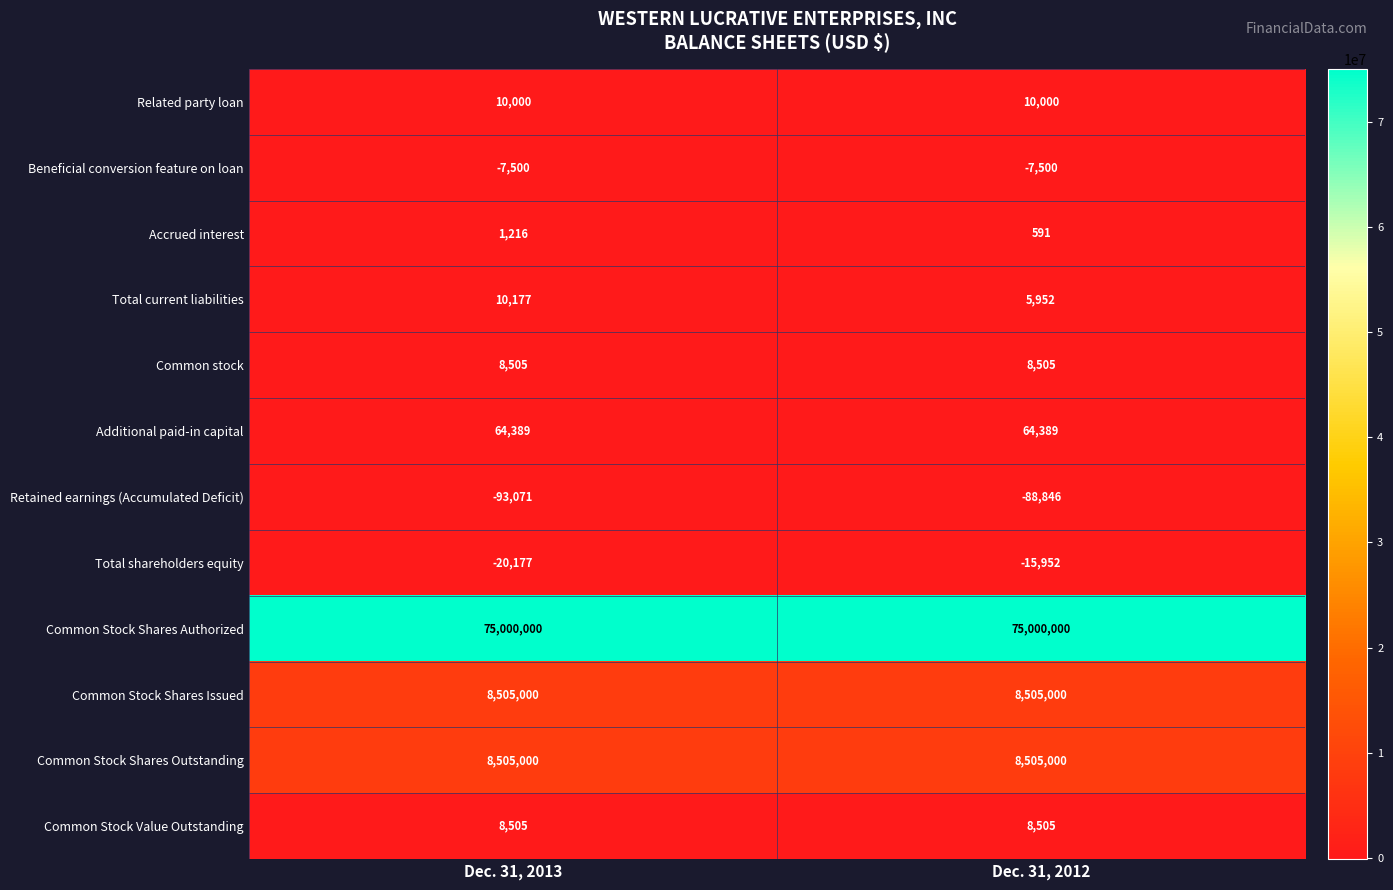

Reading left to right, what are all the values shown in this chart?

Related party loan: Dec. 31, 2013=10000	Dec. 31, 2012=10000
Beneficial conversion feature on loan: Dec. 31, 2013=-7500	Dec. 31, 2012=-7500
Accrued interest: Dec. 31, 2013=1216	Dec. 31, 2012=591
Total current liabilities: Dec. 31, 2013=10177	Dec. 31, 2012=5952
Common stock: Dec. 31, 2013=8505	Dec. 31, 2012=8505
Additional paid-in capital: Dec. 31, 2013=64389	Dec. 31, 2012=64389
Retained earnings (Accumulated Deficit): Dec. 31, 2013=-93071	Dec. 31, 2012=-88846
Total shareholders equity: Dec. 31, 2013=-20177	Dec. 31, 2012=-15952
Common Stock Shares Authorized: Dec. 31, 2013=75000000	Dec. 31, 2012=75000000
Common Stock Shares Issued: Dec. 31, 2013=8505000	Dec. 31, 2012=8505000
Common Stock Shares Outstanding: Dec. 31, 2013=8505000	Dec. 31, 2012=8505000
Common Stock Value Outstanding: Dec. 31, 2013=8505	Dec. 31, 2012=8505